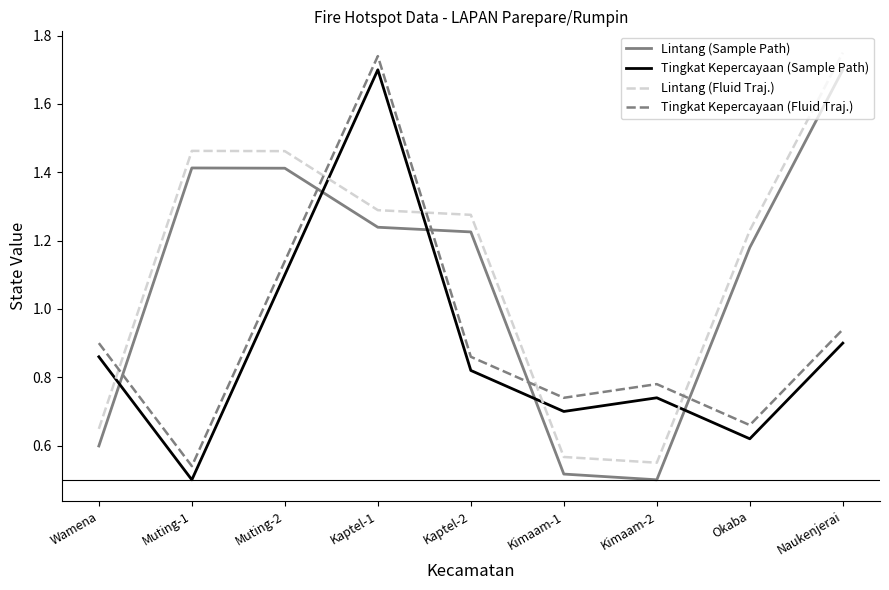

Is it true that Tingkat Kepercayaan (Fluid Traj.) equals 1.5 at Kaptel-2?

False